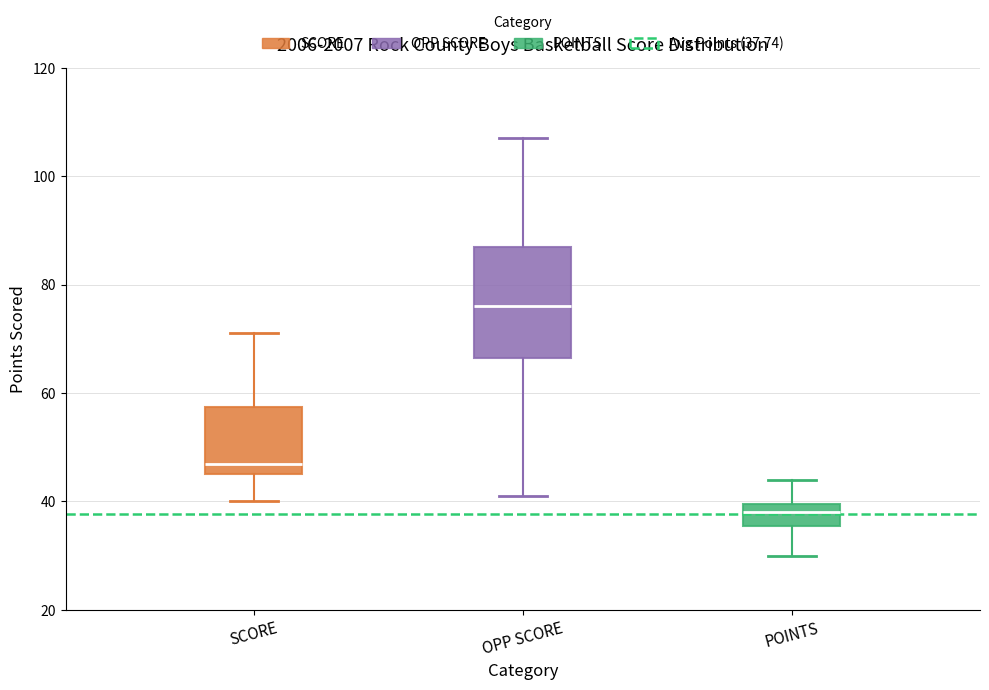

Where is the upper edge of the box for SCORE on the y-axis? The values are not printed on the chart, so give them approximately, as read against the axis.

58